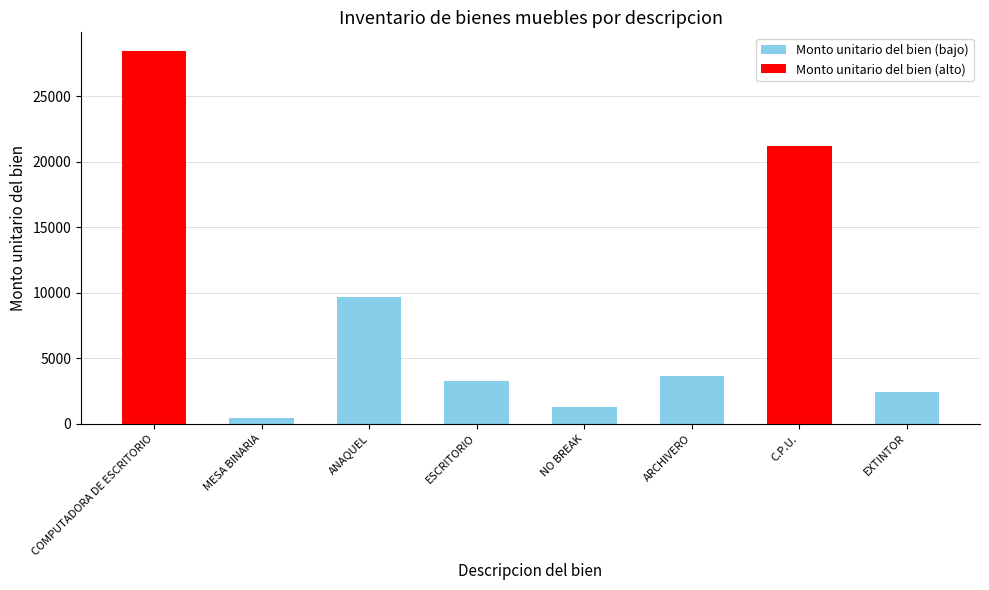

The value at ARCHIVERO is 3640.0. True or false?

True